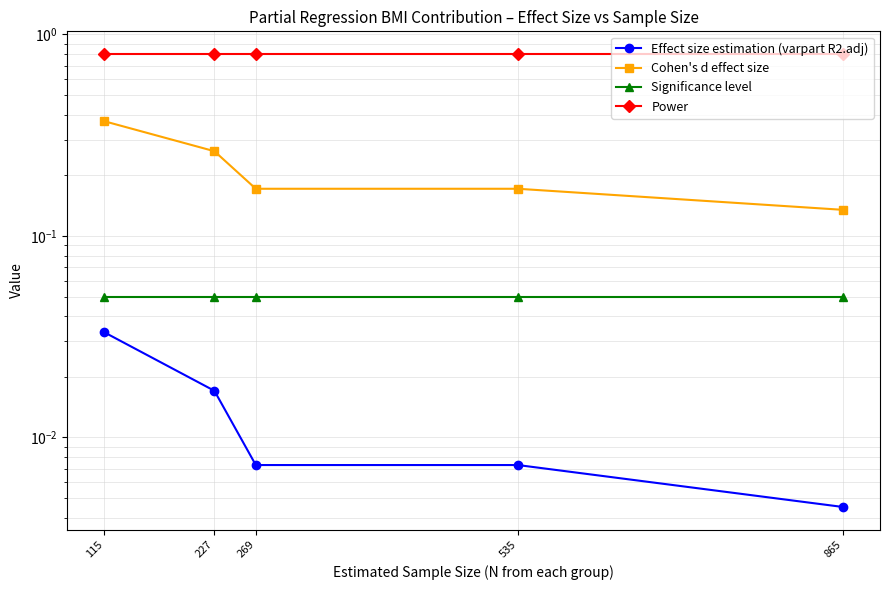

What is the total value across all series at 865?

1.0